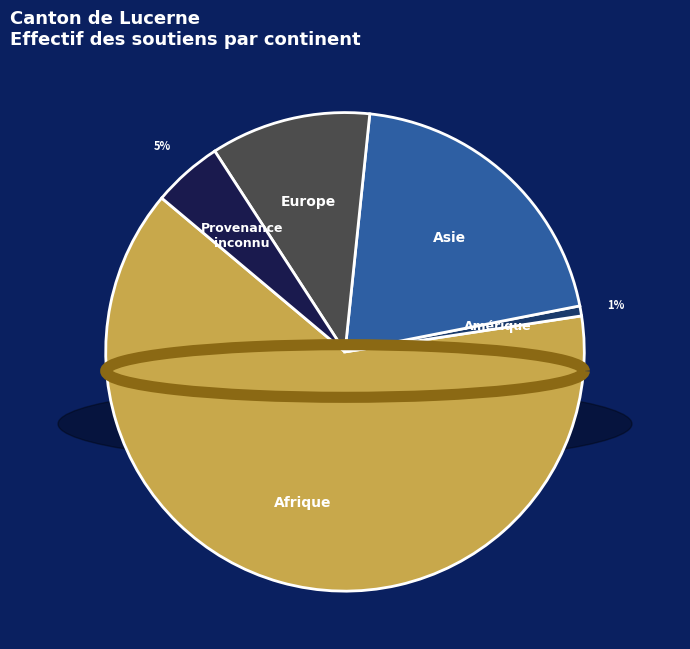

Count the number of slices in the pie.

5